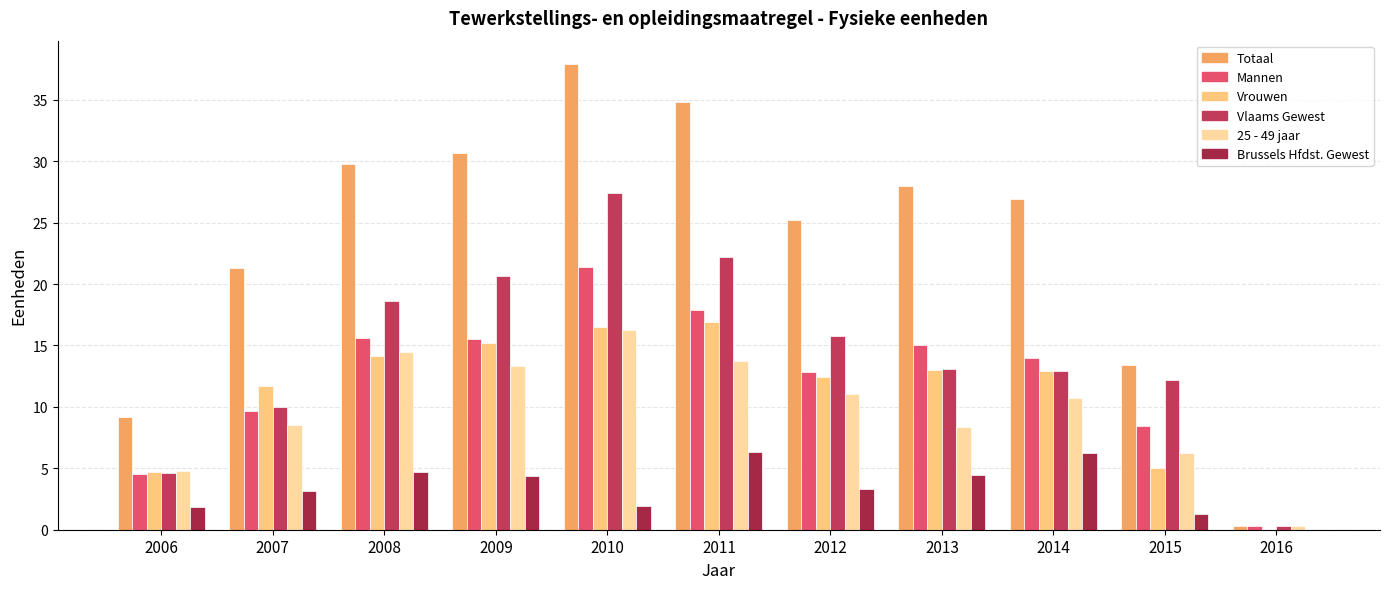

What is the maximum value shown in the chart?

37.9